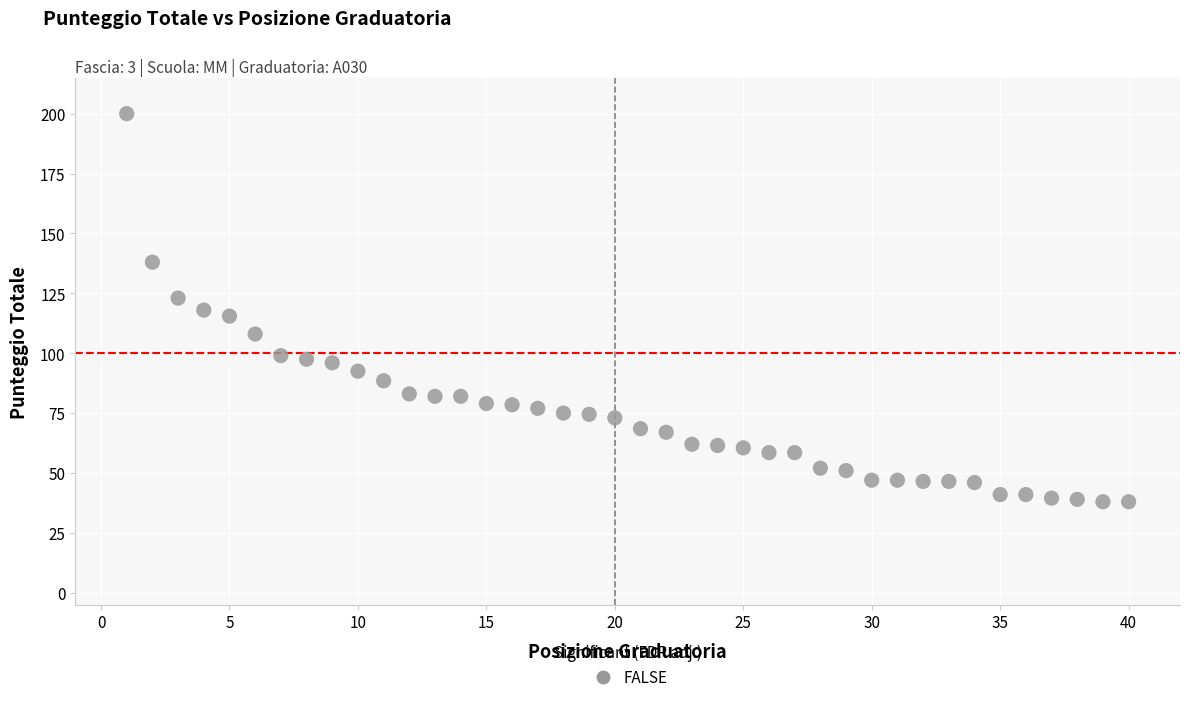

What is the range of X values (max minus min)?

39.0